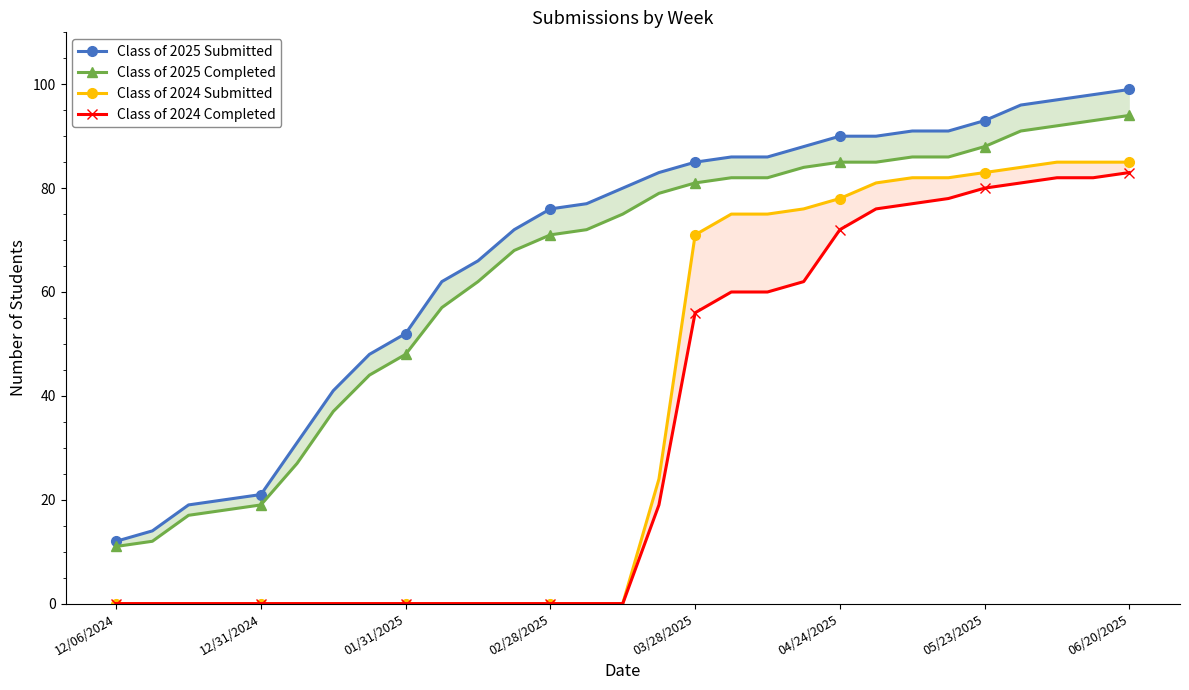

Which has a higher value, 23 or 12?

23